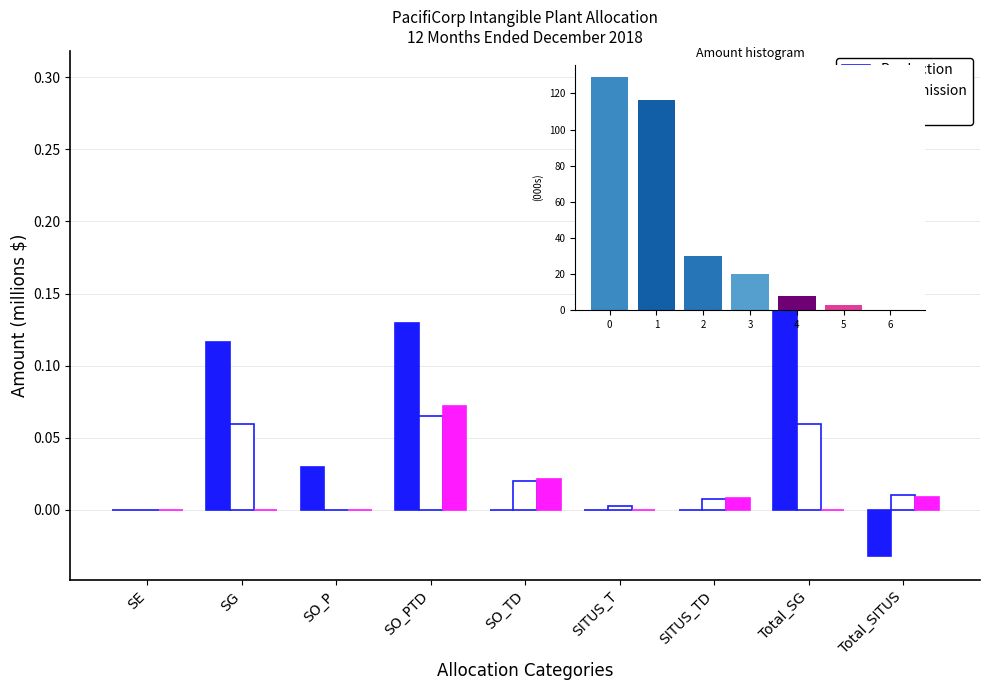

Which series changed the most between SG and Total_SG?

Production